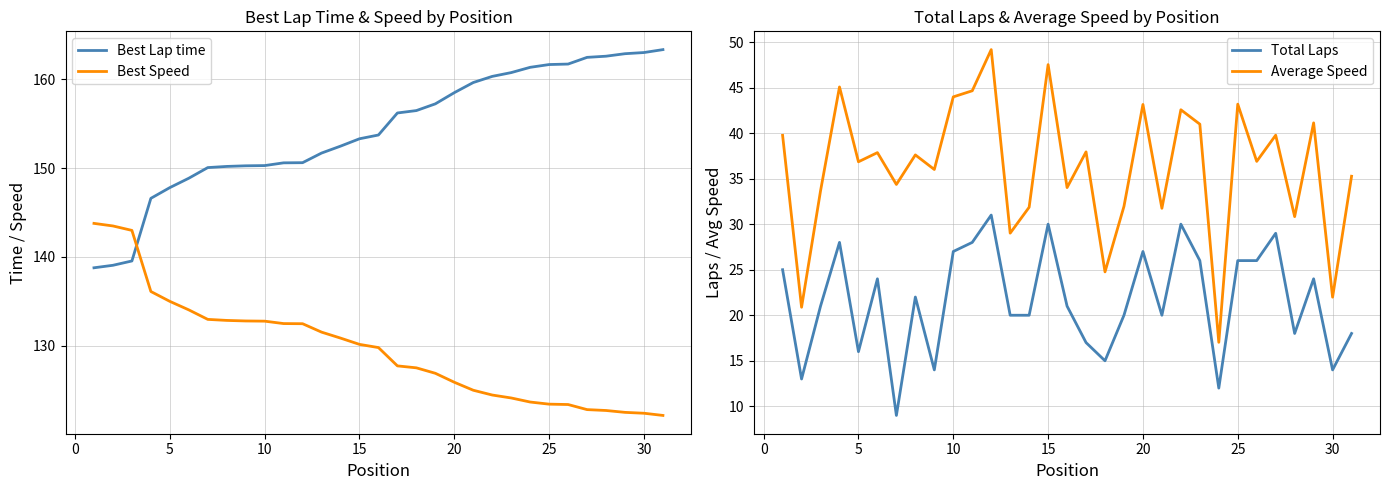

True or false: Best Lap time and Best Speed intersect in this chart.

True